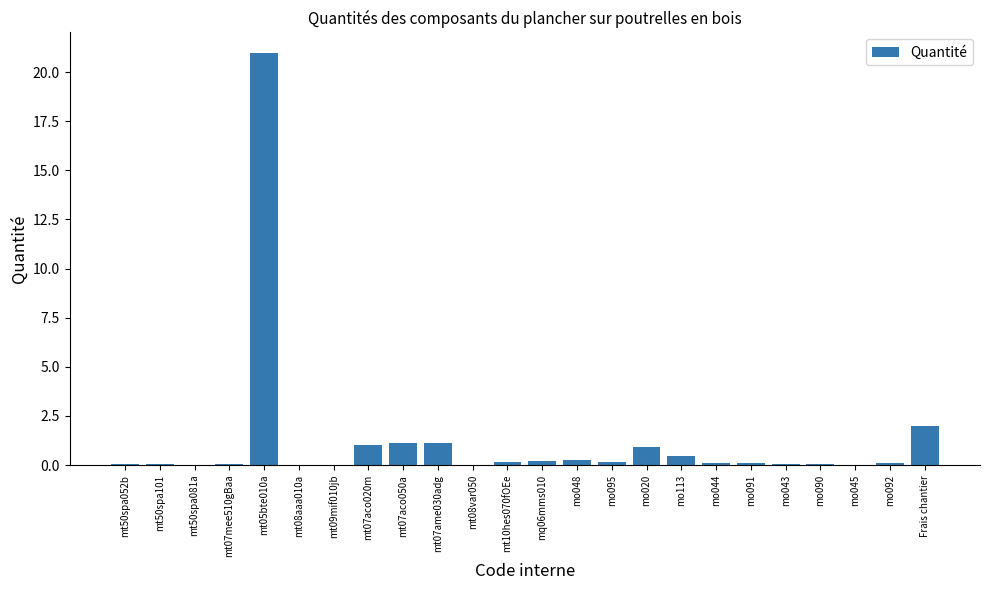

Which category has the highest value across all series?

mt05bte010a